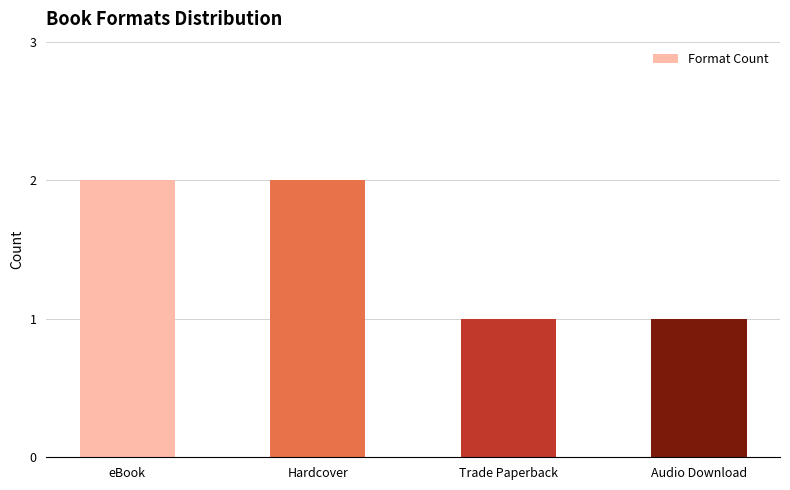

How many distinct data groups are displayed?

1